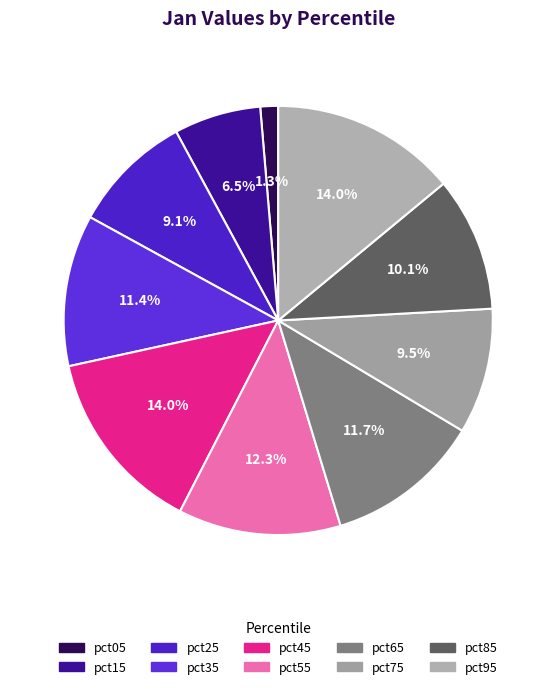

The pct95 slice represents 3% of the pie. True or false?

False